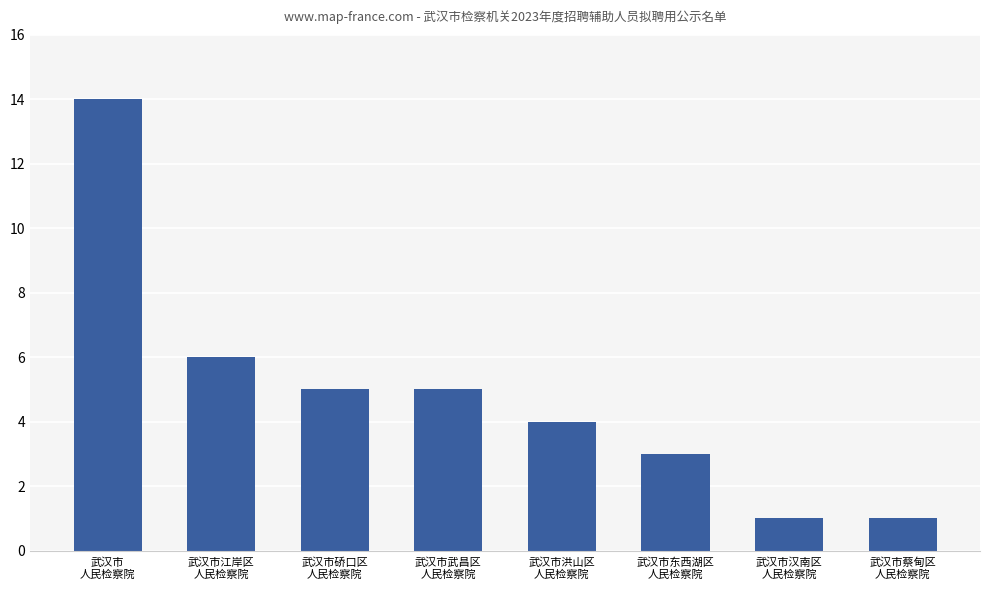

Reading right to left, list all the values displayed in this chart.

1	1	3	4	5	5	6	14